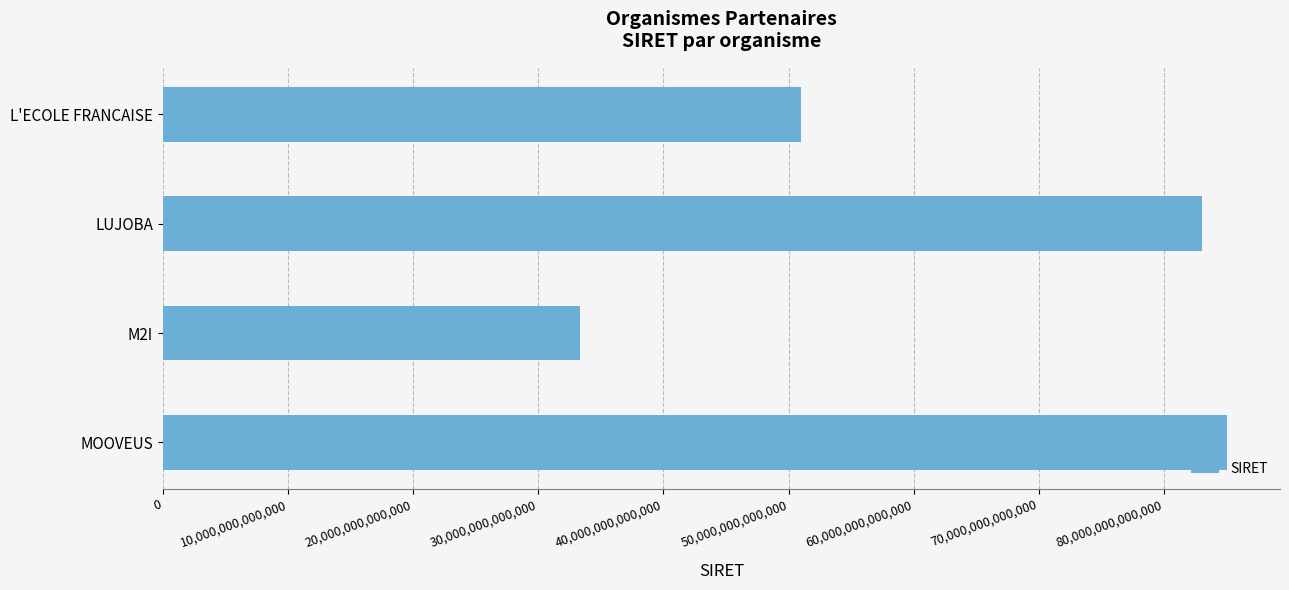

What is the label of the 3rd bar from the bottom?

LUJOBA